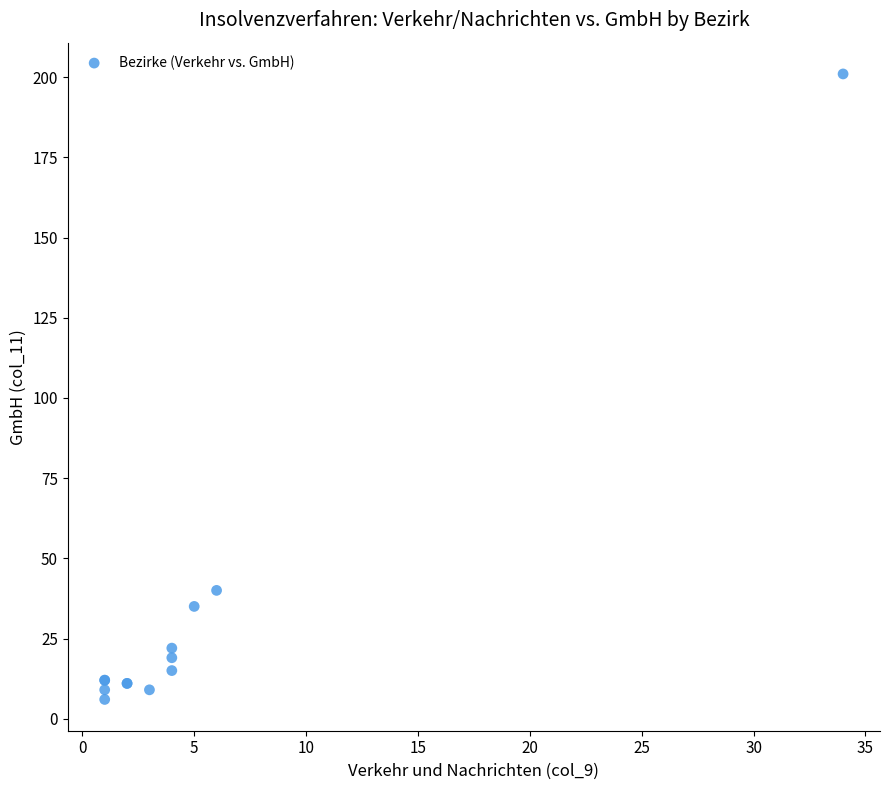

What Y value in the scatter plot is closest to 103?

40